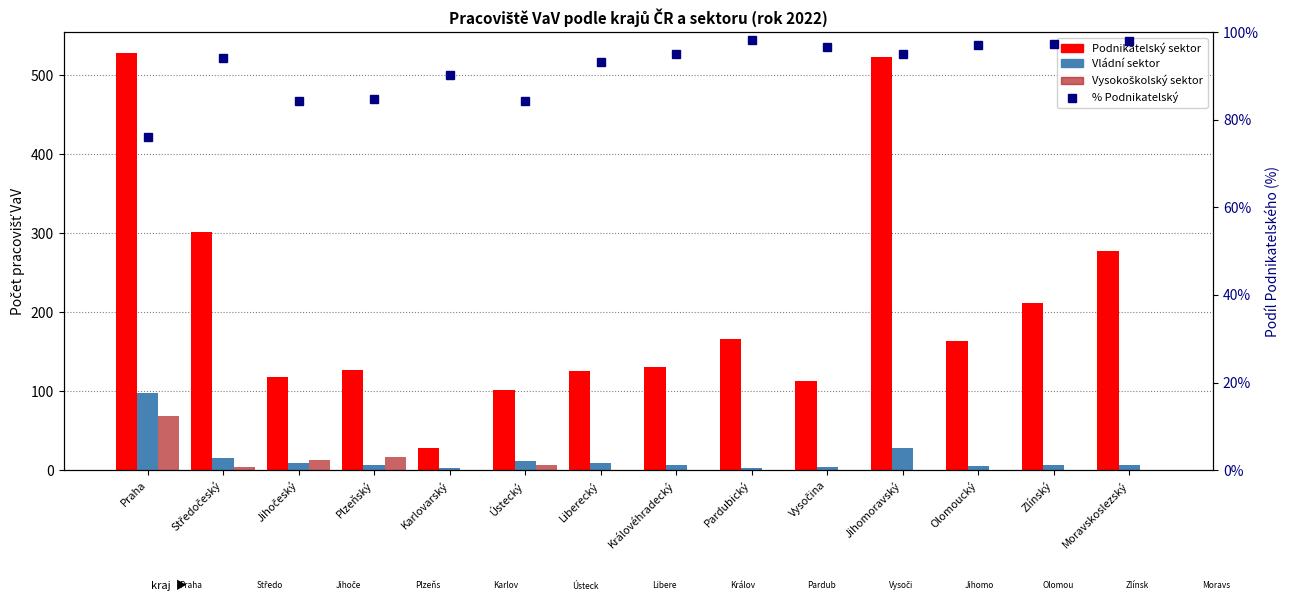

Is it true that Vysokoškolský equals -28.8 at Královéhradecký?

False